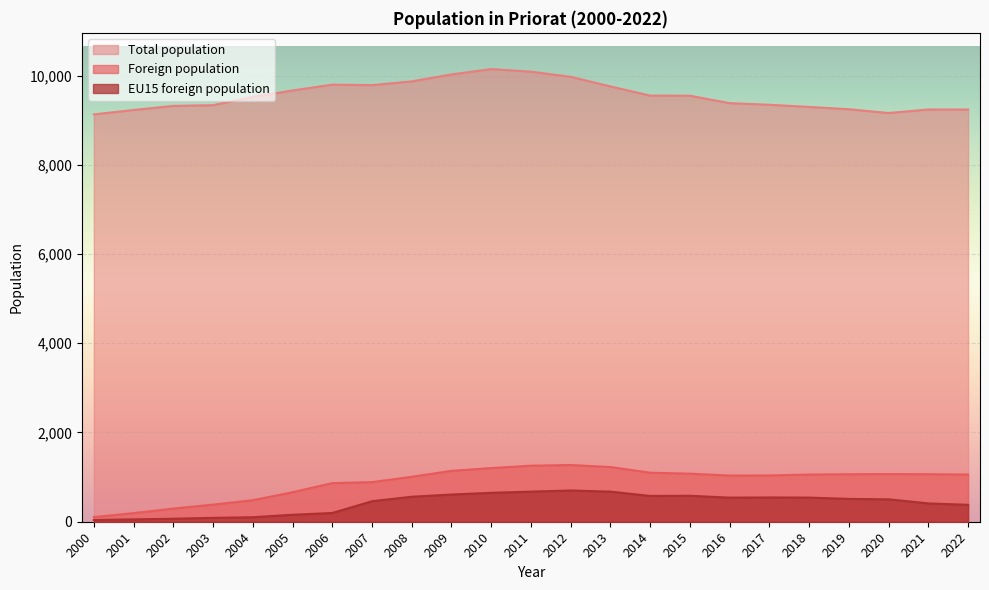

Between 2004 and 2014, which series saw the biggest shift?

Foreign population